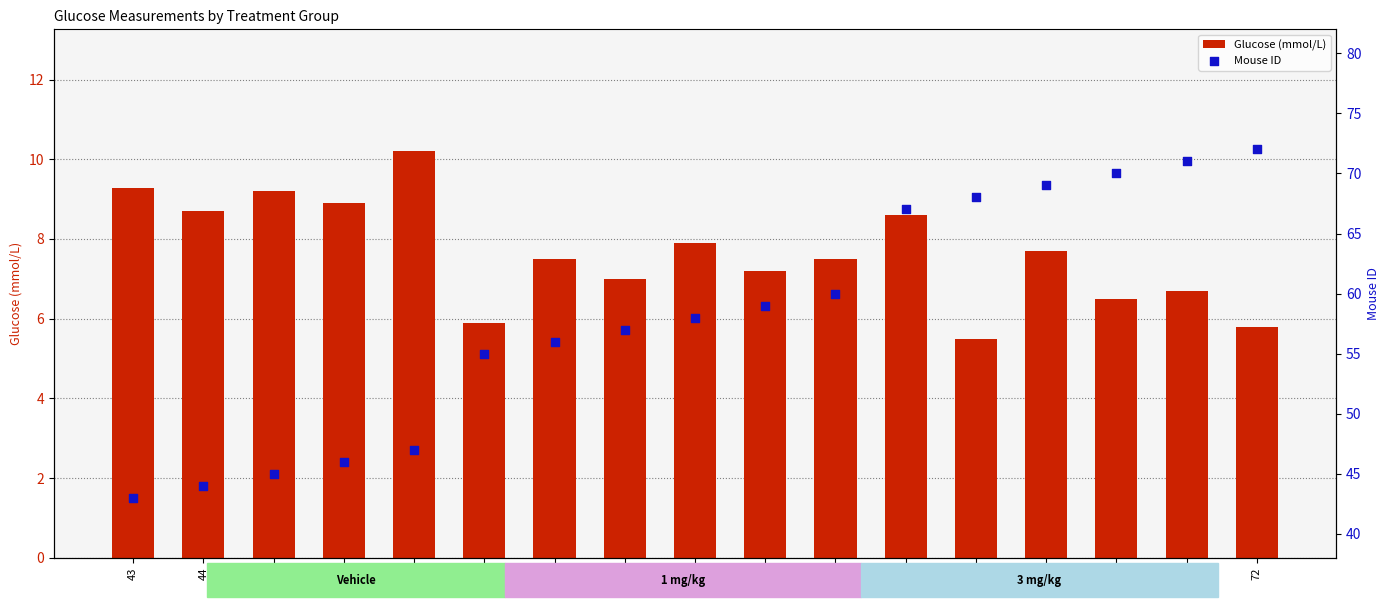

What is the total value across all series at 70?

76.5